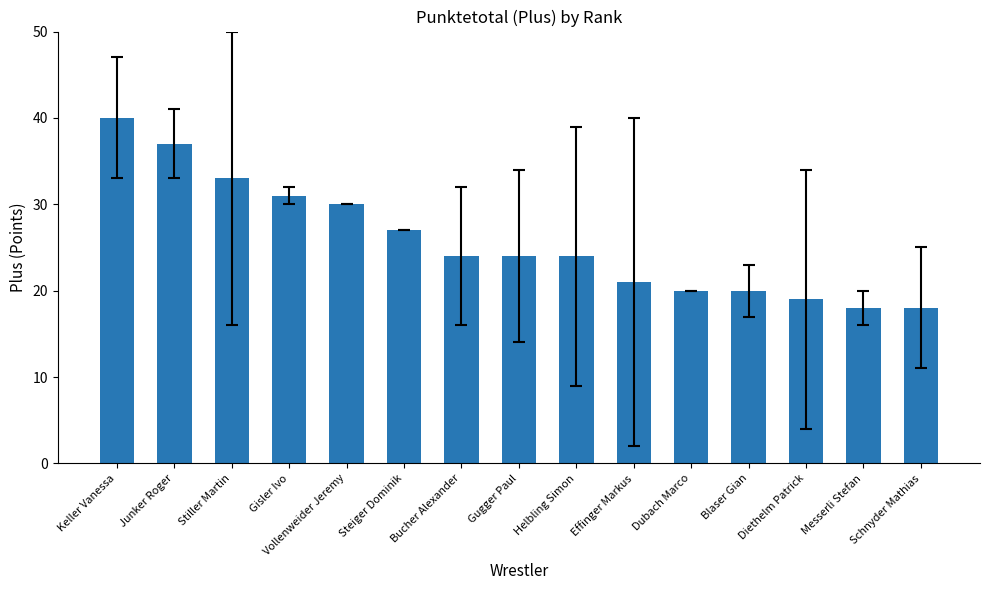

What position from the left is Messerli Stefan?

14